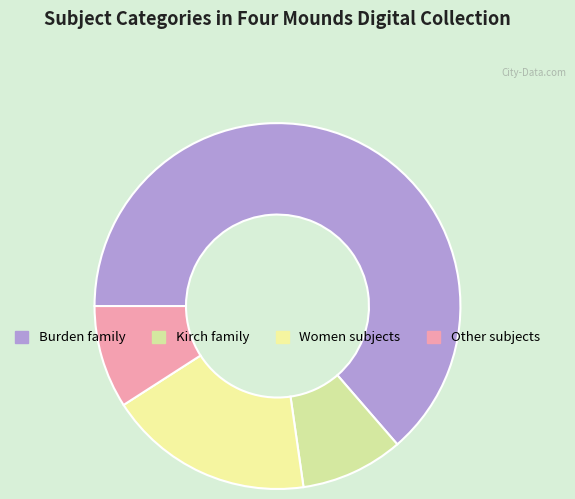

Which slice is the largest?

Burden family